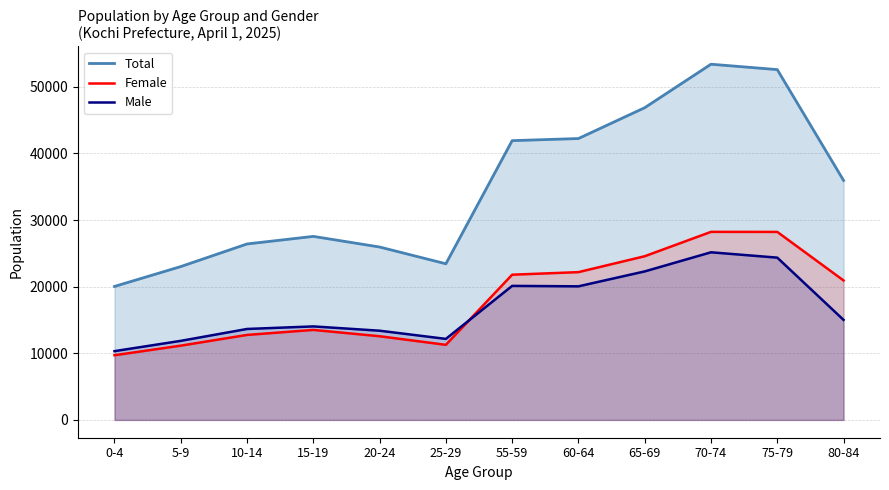

How many data points does each series have?

12